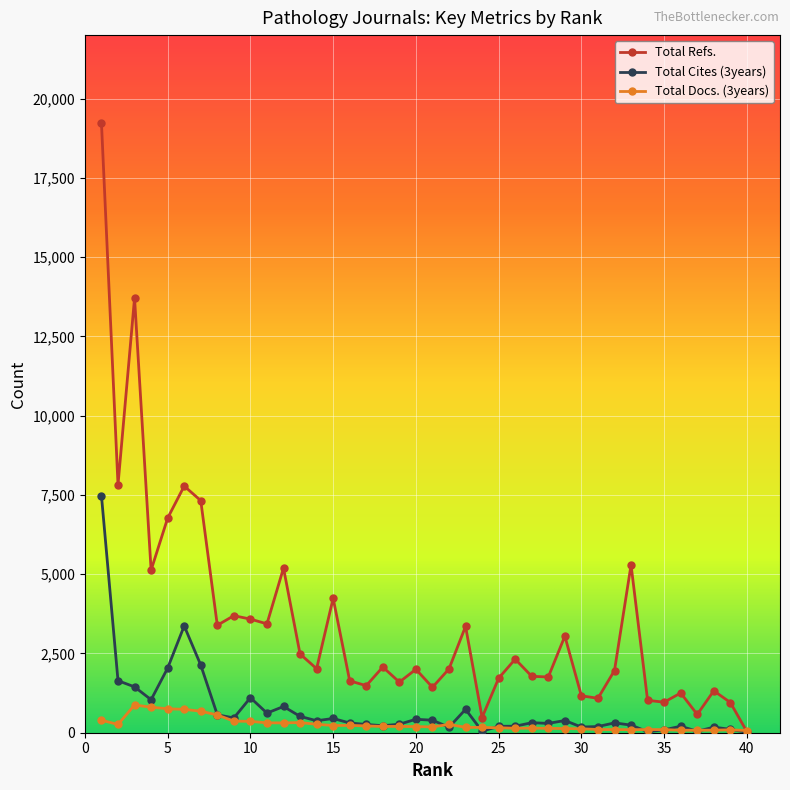

Count the number of data series in this chart.

3